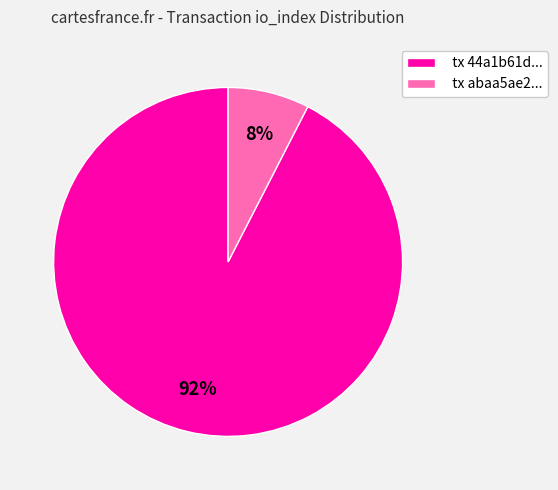

Rank the categories by value from highest to lowest.

tx 44a1b61d..., tx abaa5ae2...